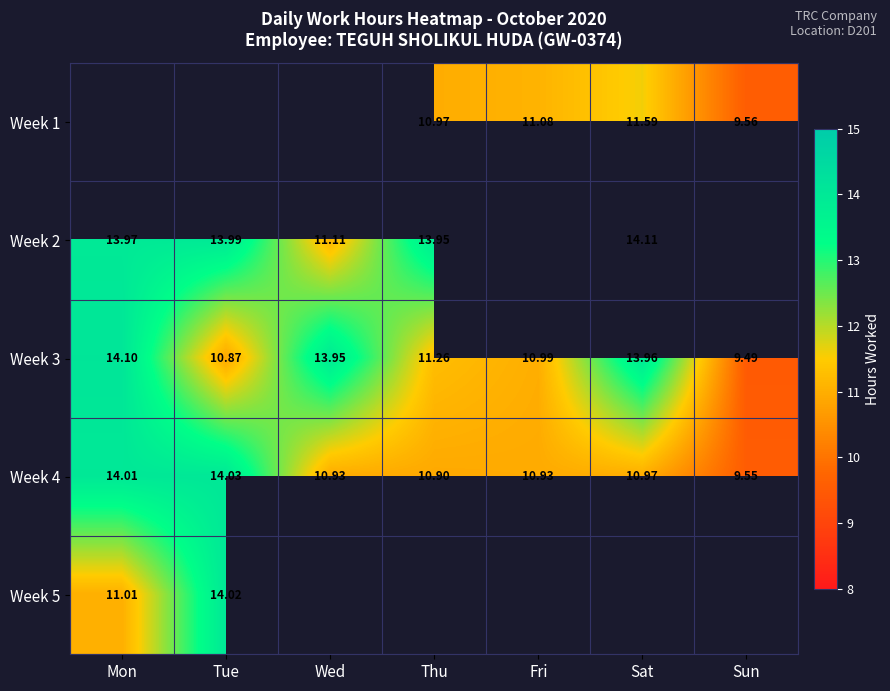

Where is Week 3 nearest to the value 11?

Fri